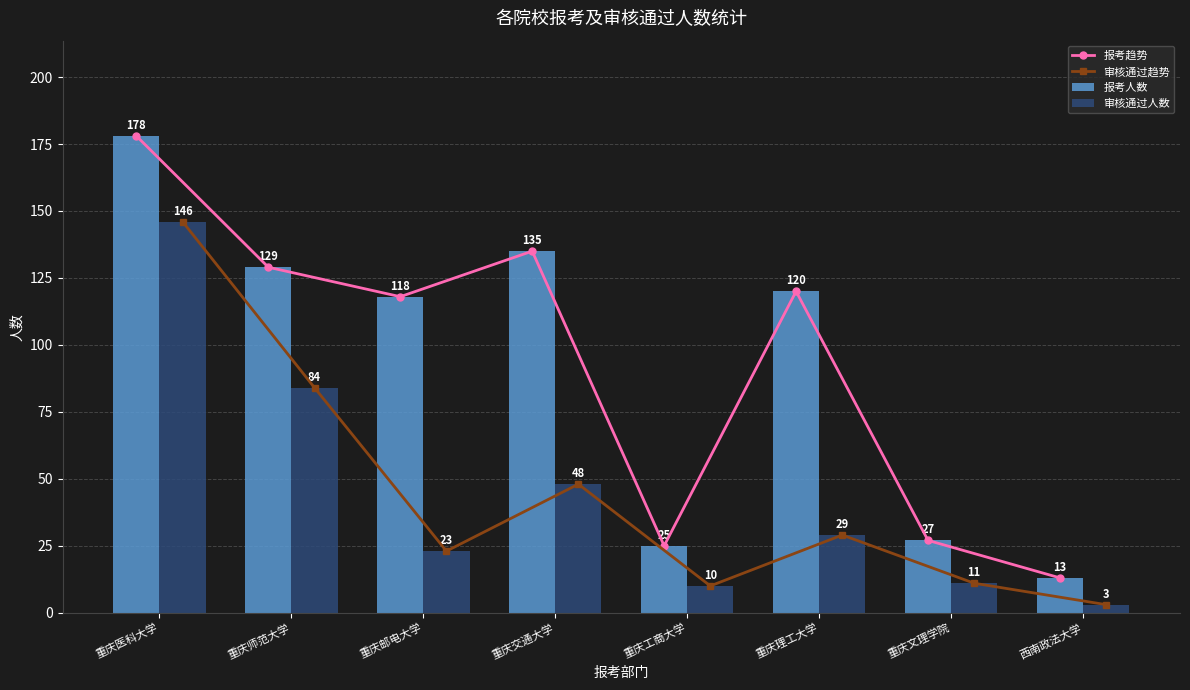

What is the average value of the 审核通过趋势 series?

44